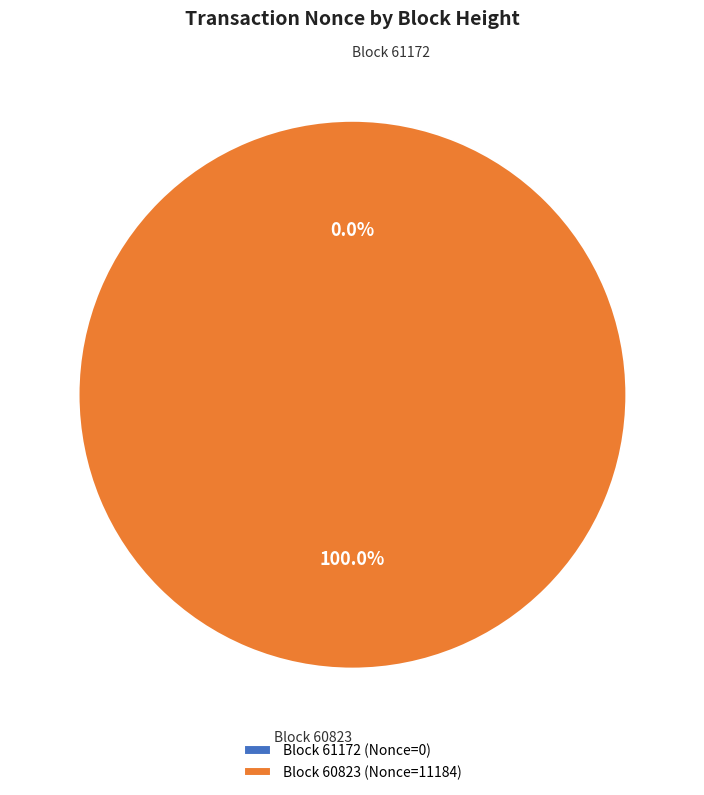

What is the change in value from 61172 to 60823?

+11184